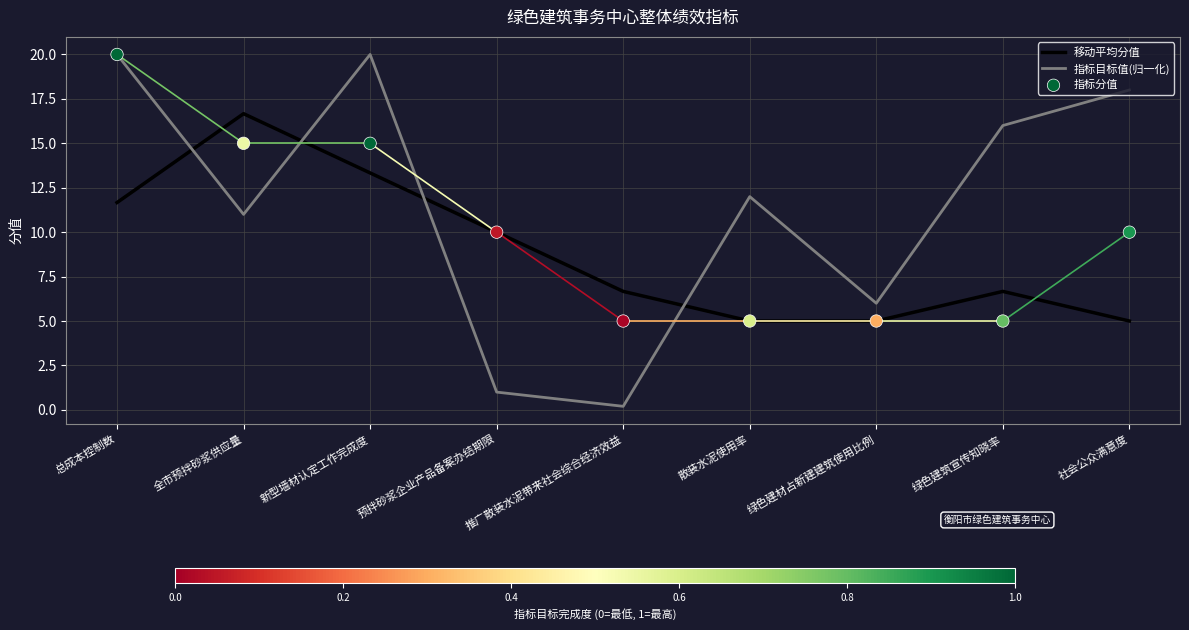

Is the value of 移动平均分值 at 散装水泥使用率 greater than the value of 指标目标值(归一化) at 总成本控制数?

No